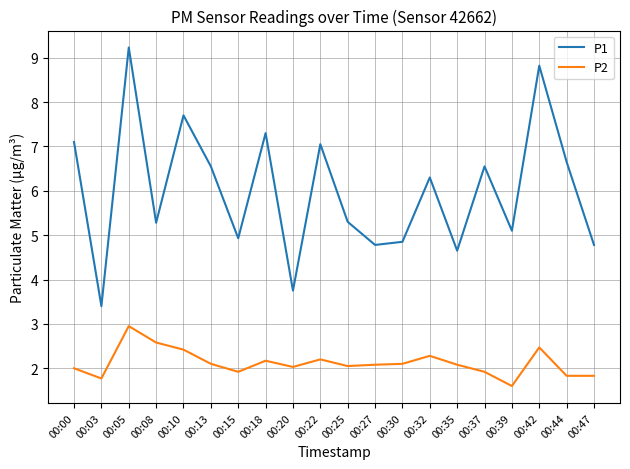

Which series has the largest total across all categories?

P1